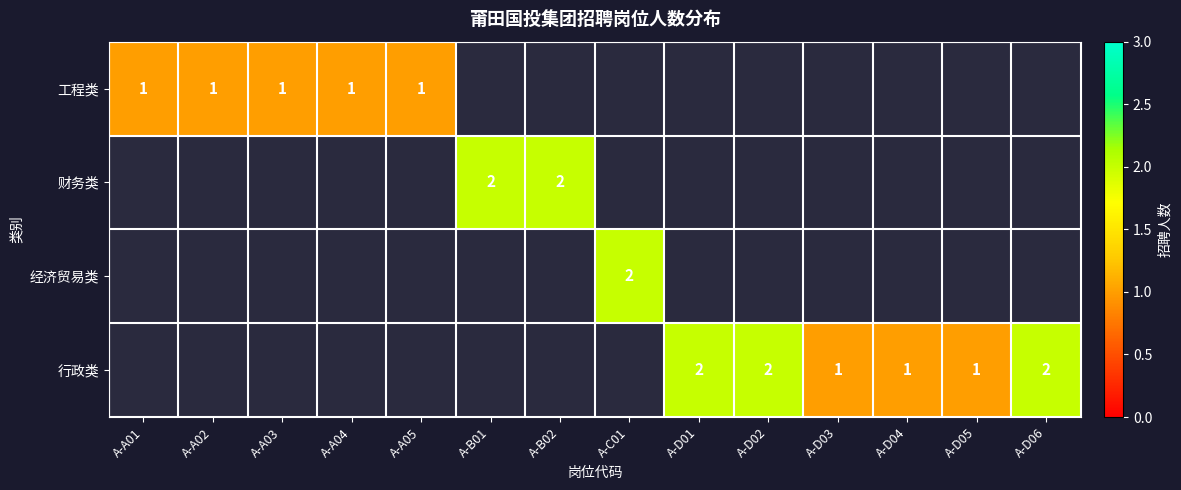

The value of 工程类 at A-A03 is 1. True or false?

True